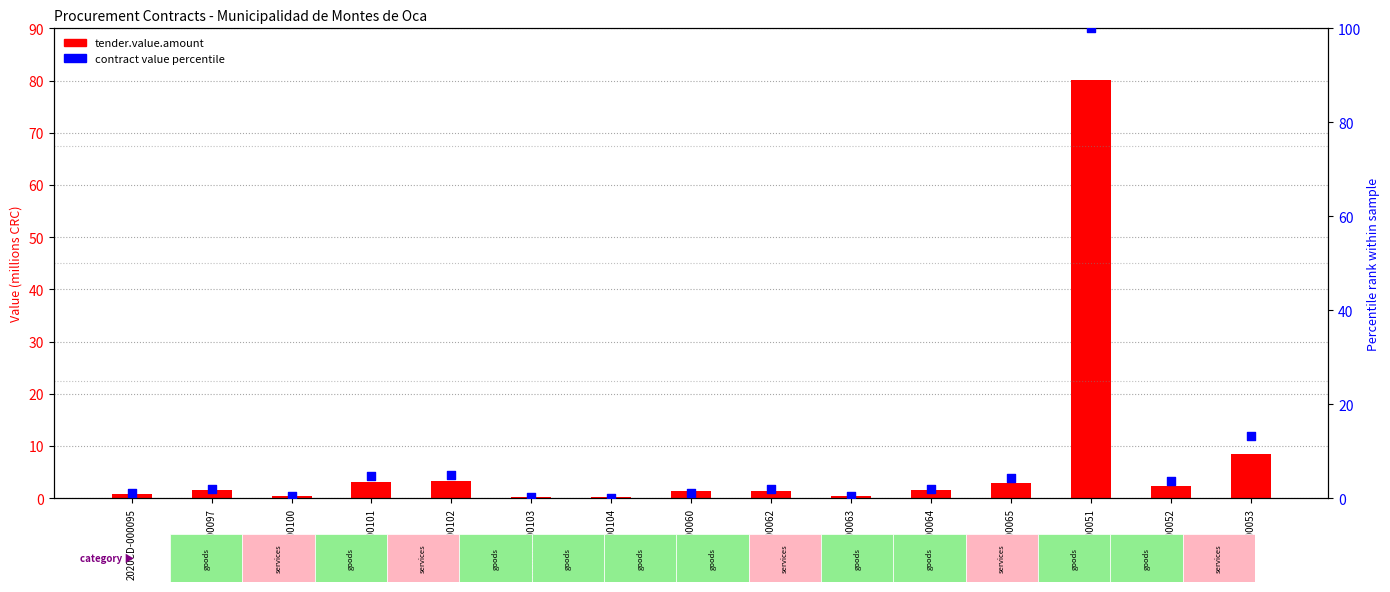

Which series has the largest Y range (max minus min)?

contract value percentile